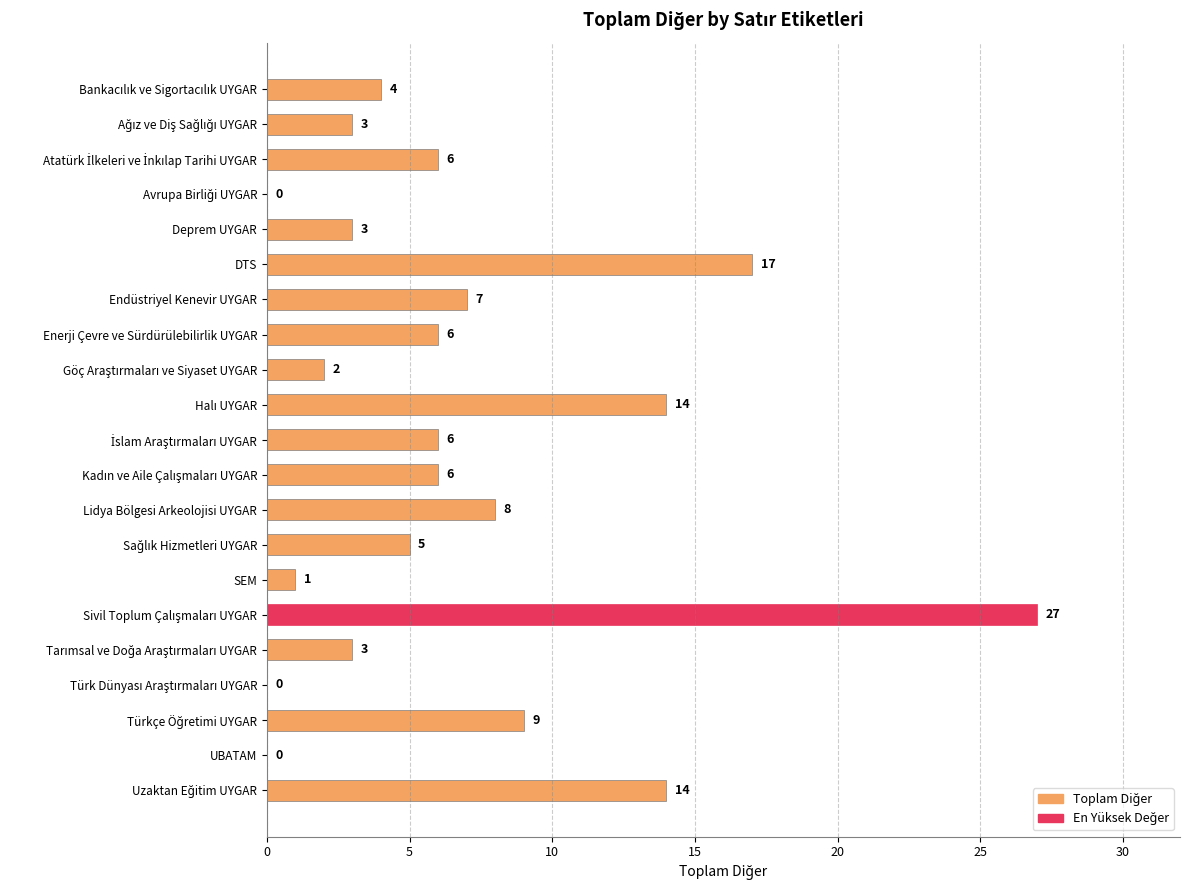

How many values are above zero?

18